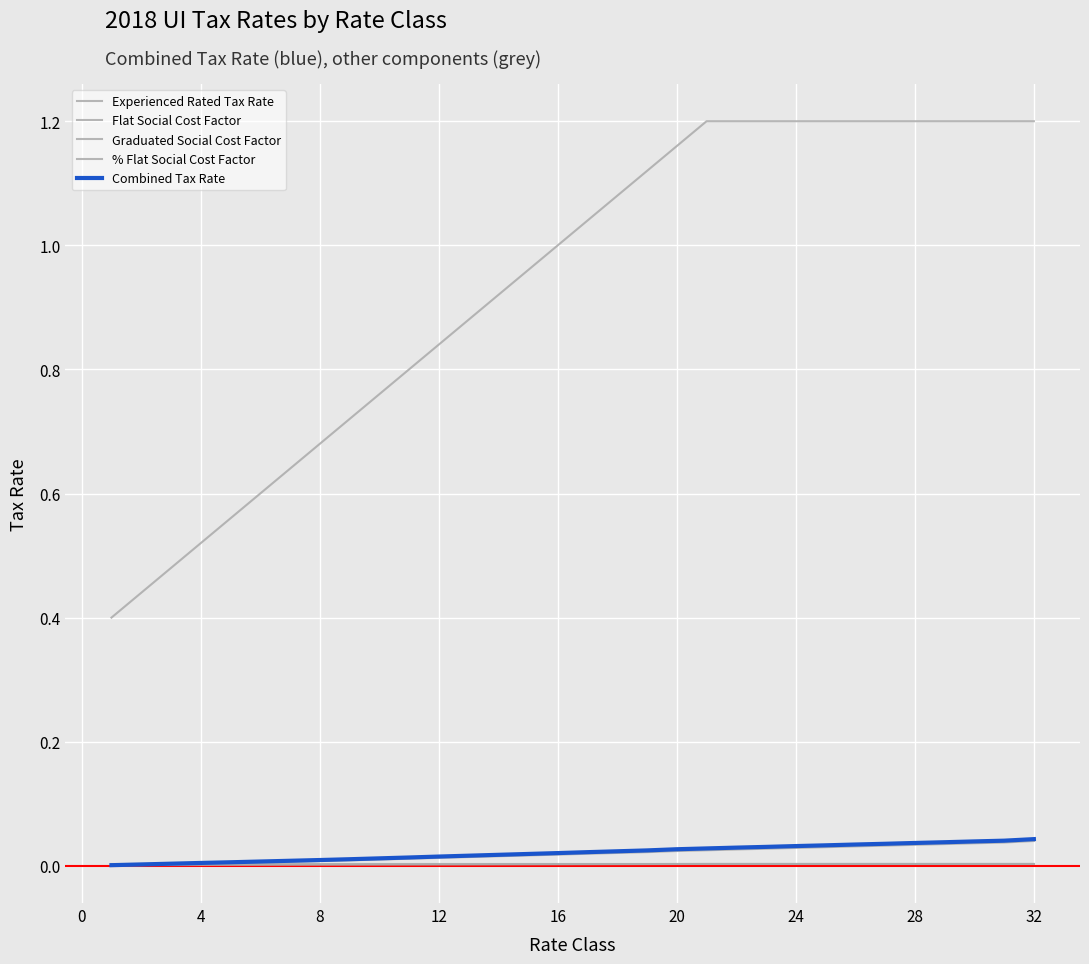

What is the sum of all Flat Social Cost Factor values?

0.1